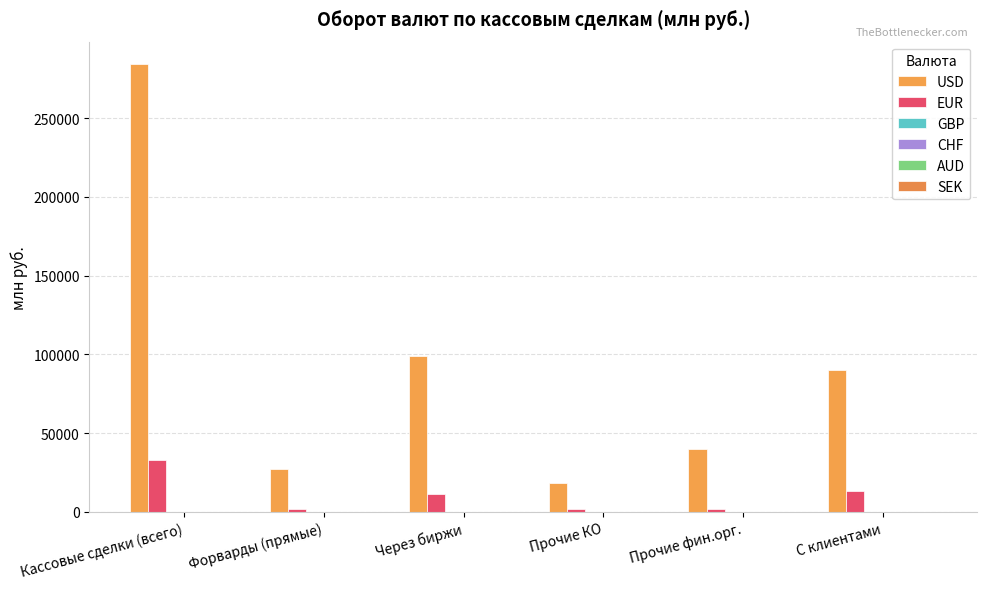

Rank the series by their maximum value, from highest to lowest.

USD, EUR, GBP, CHF, SEK, AUD